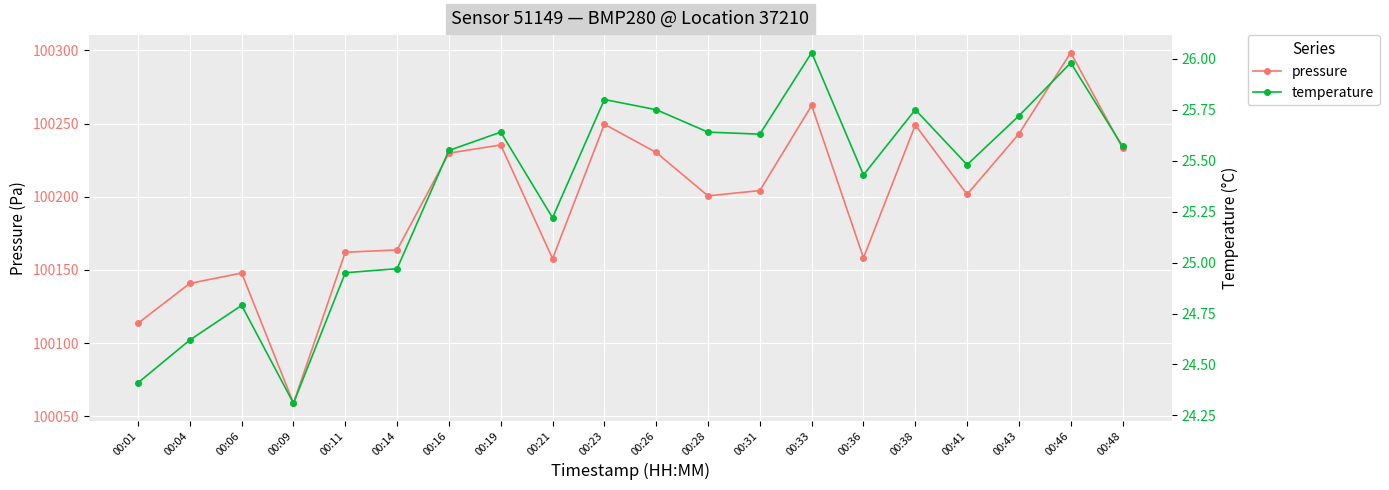

The temperature series shows 43.1 at 00:33. True or false?

False